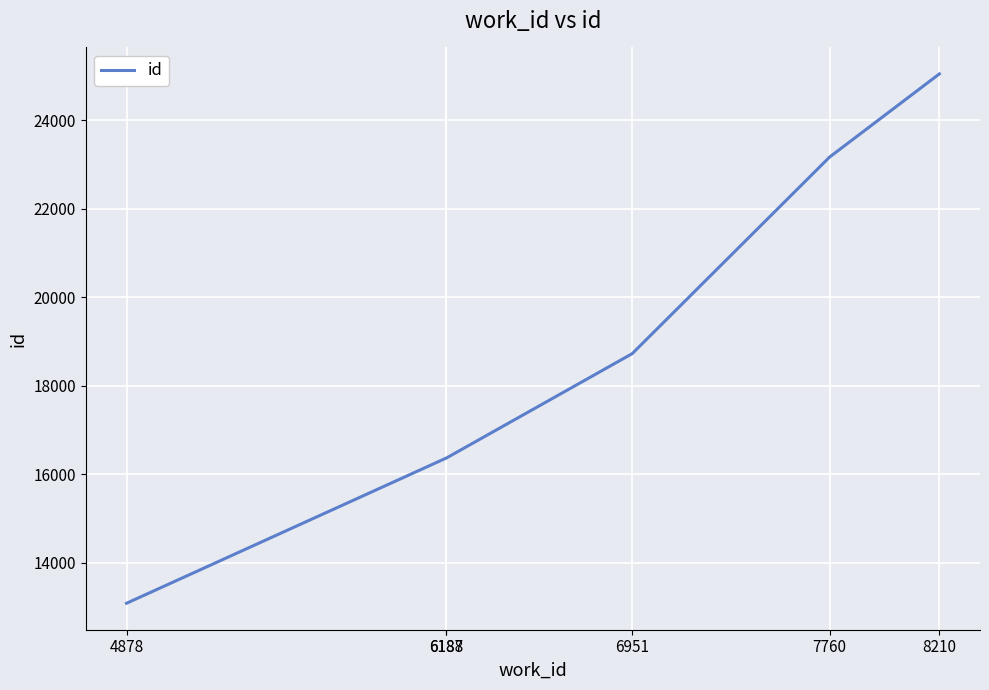

What is the sum of the values at 6188 and 6951?

35096